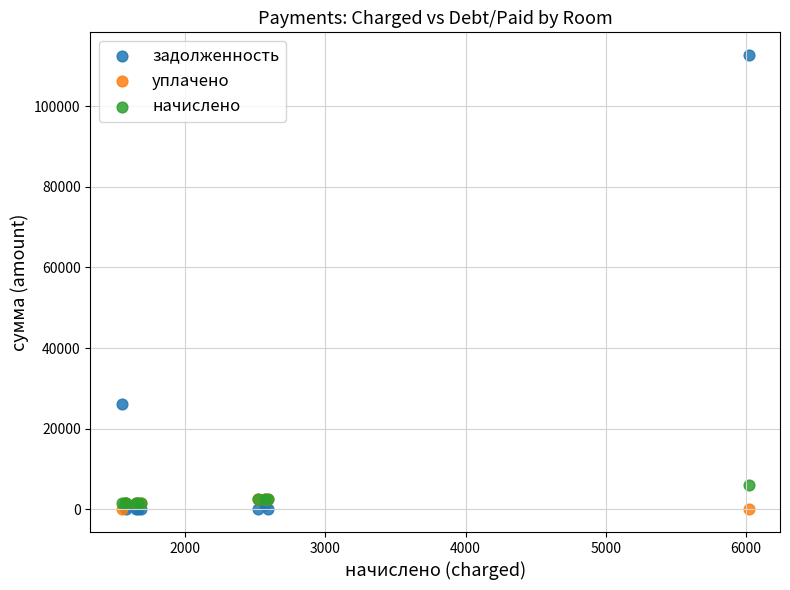

In the задолженность series, what Y value is closest to 56332?

26074.0